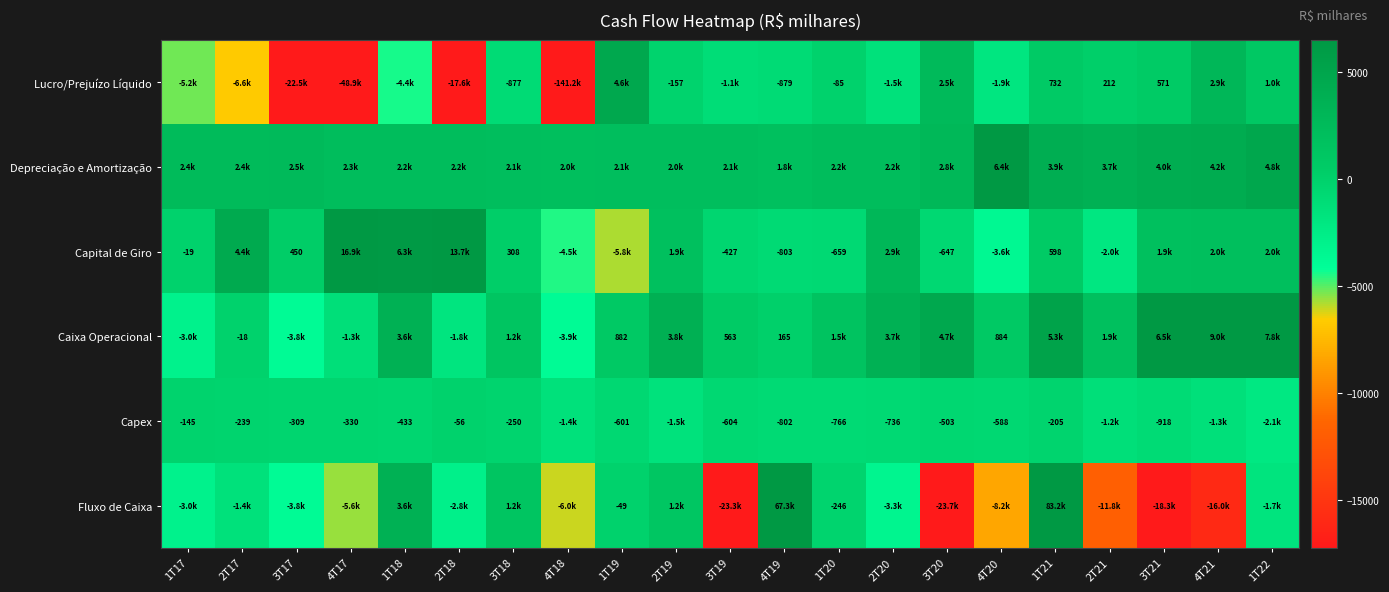

The value of Caixa Operacional at 4T20 is 227.5. True or false?

False